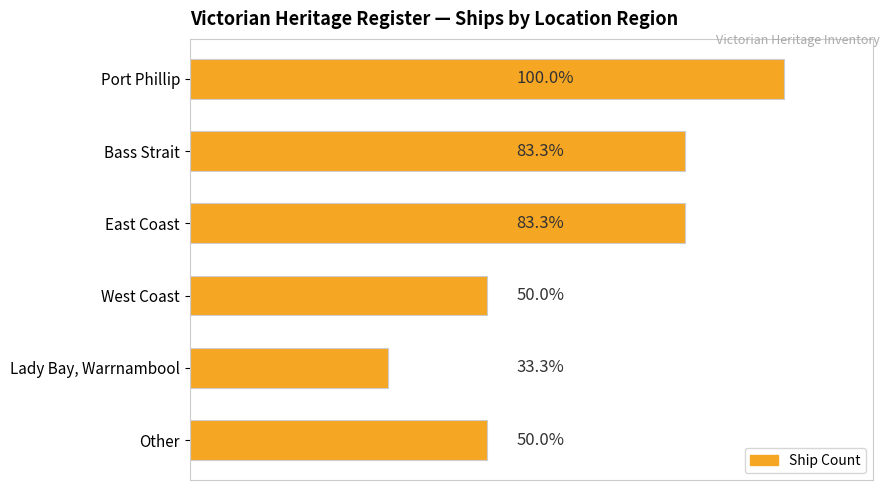

Does the chart contain any negative values?

No